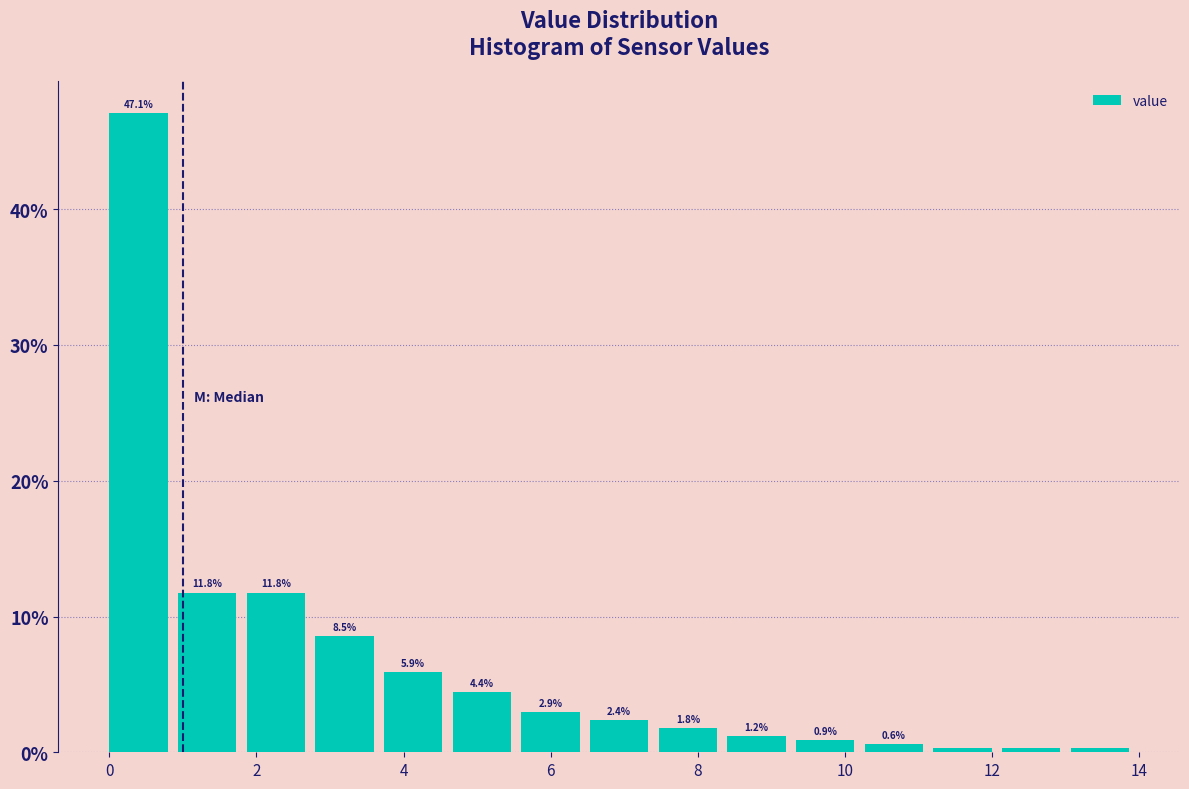

Over which range of the x-axis is the bar tallest?

0.0 to 1.0